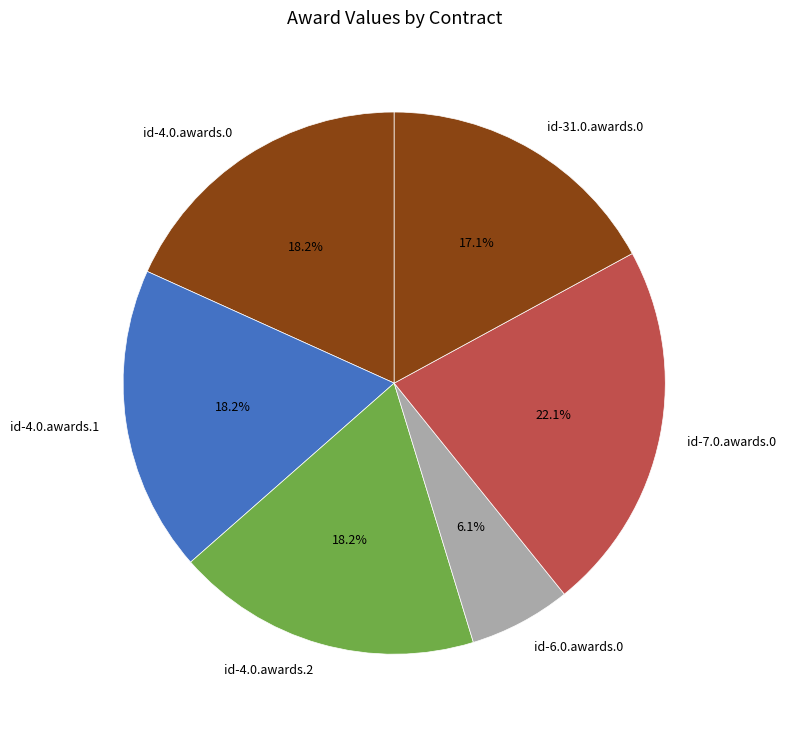

Does any single category account for the majority?

No